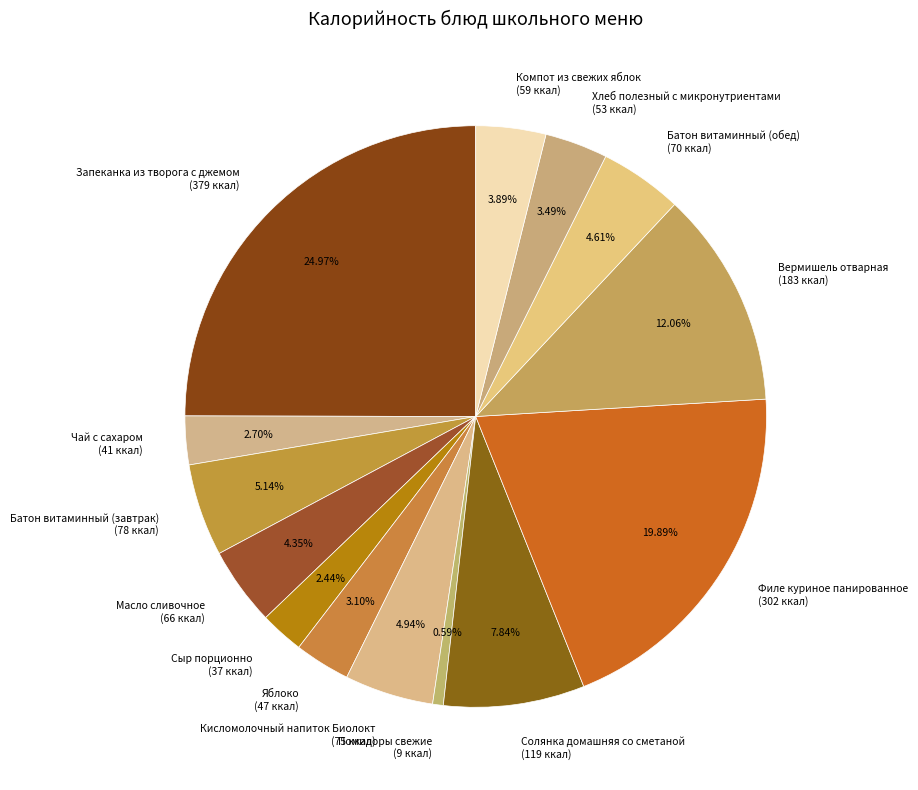

How many segments does this pie chart have?

14